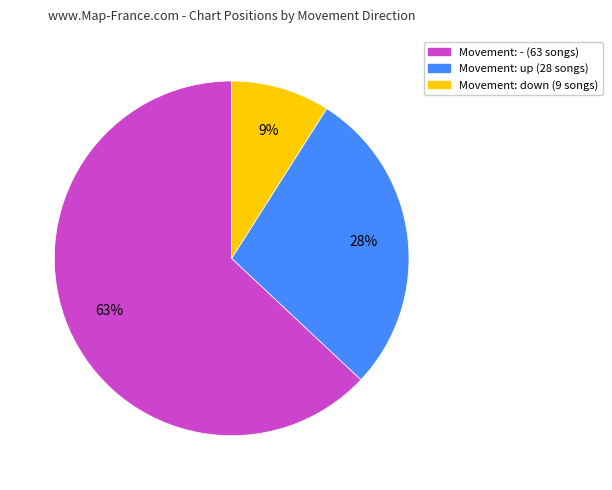

How many segments does this pie chart have?

3